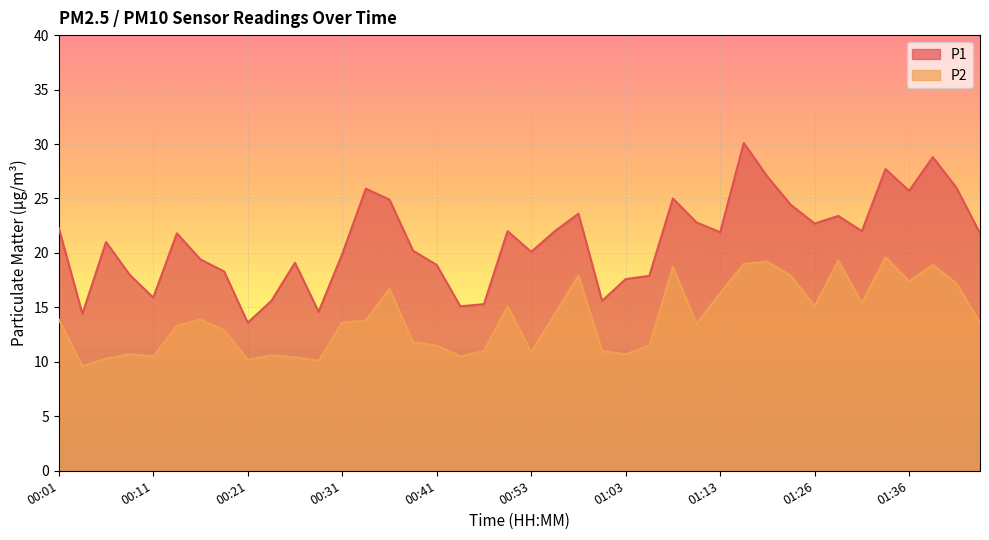

Which series has the largest total across all categories?

P1